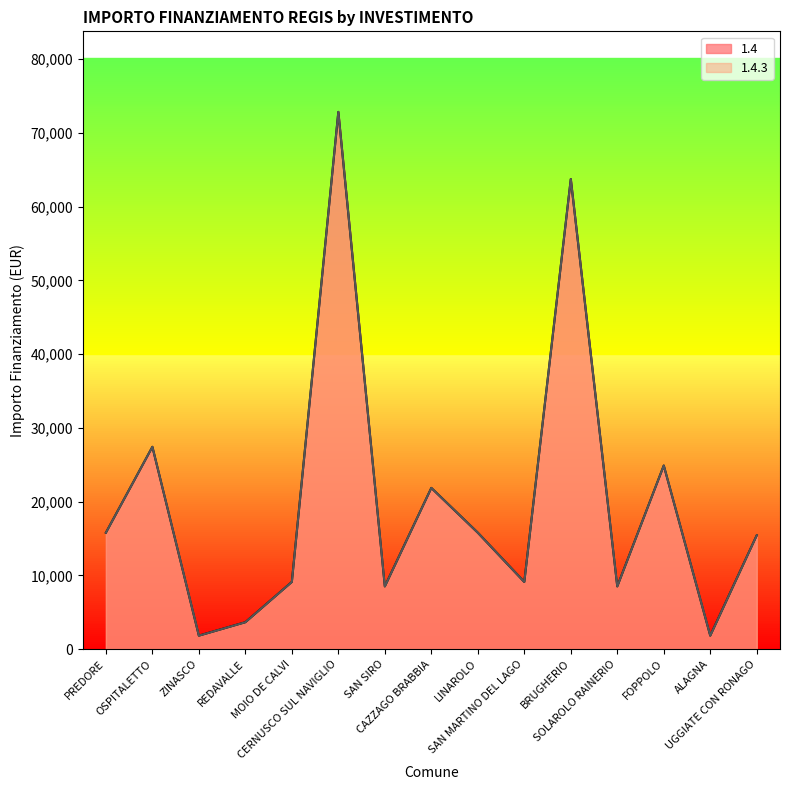

True or false: 1.4.3 and 1.4 intersect in this chart.

False